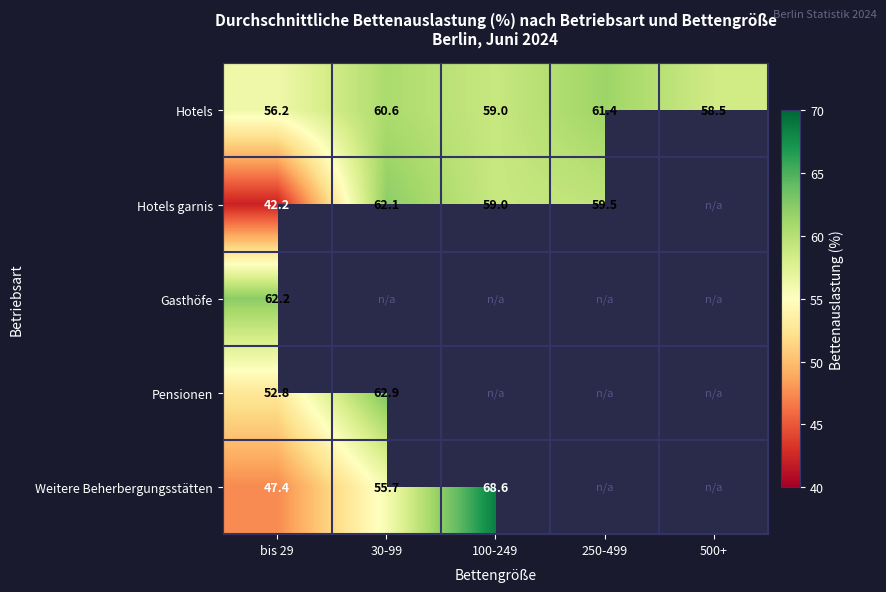

What is the total value across all series at bis 29?

260.8